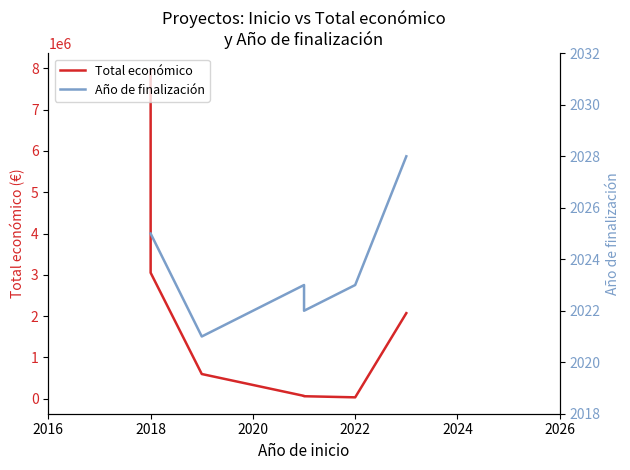

How many interior local peaks does the Año de finalización series have?

1